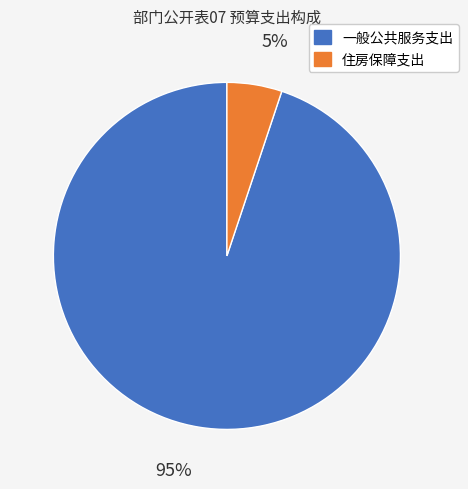

Which has a higher value, 一般公共服务支出 or 住房保障支出?

一般公共服务支出